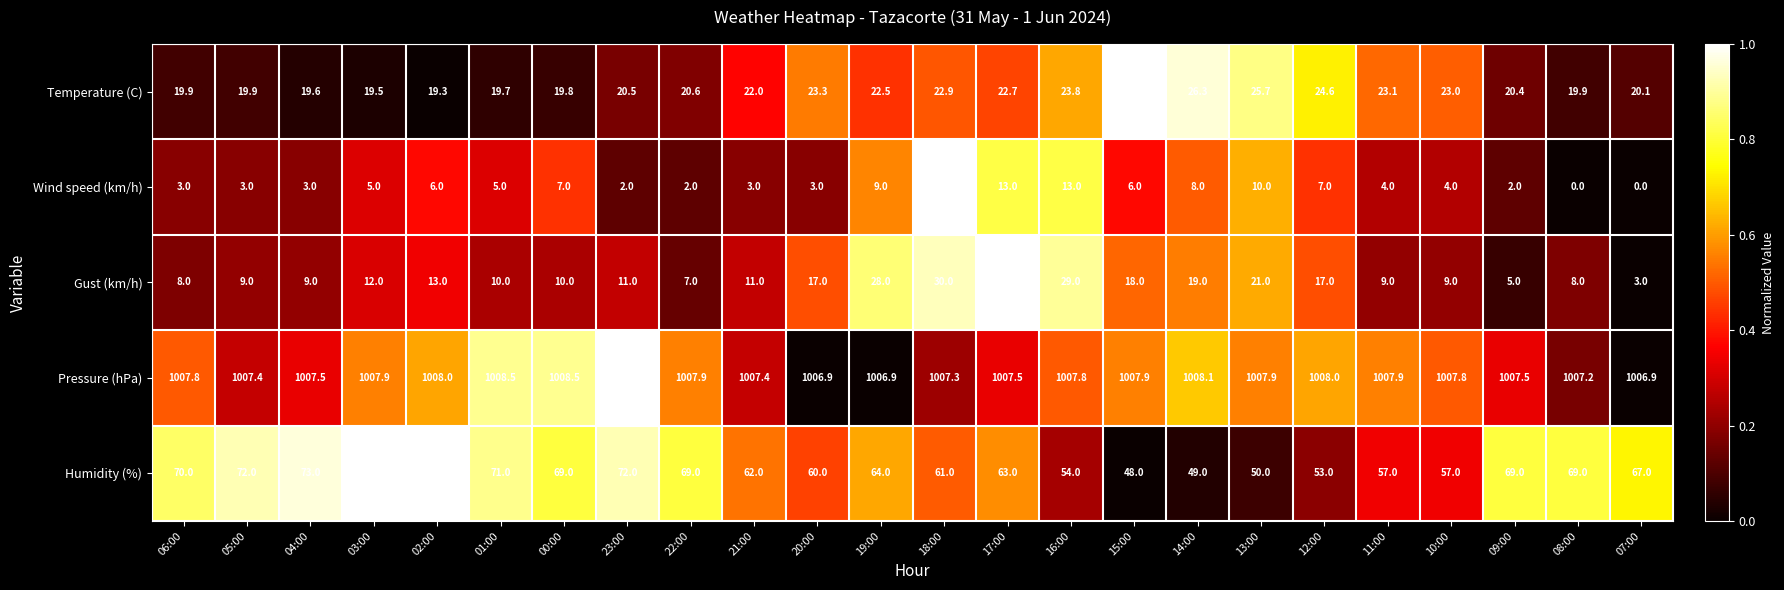

The value of Wind speed (km/h) at 12:00 is 3.0. True or false?

False